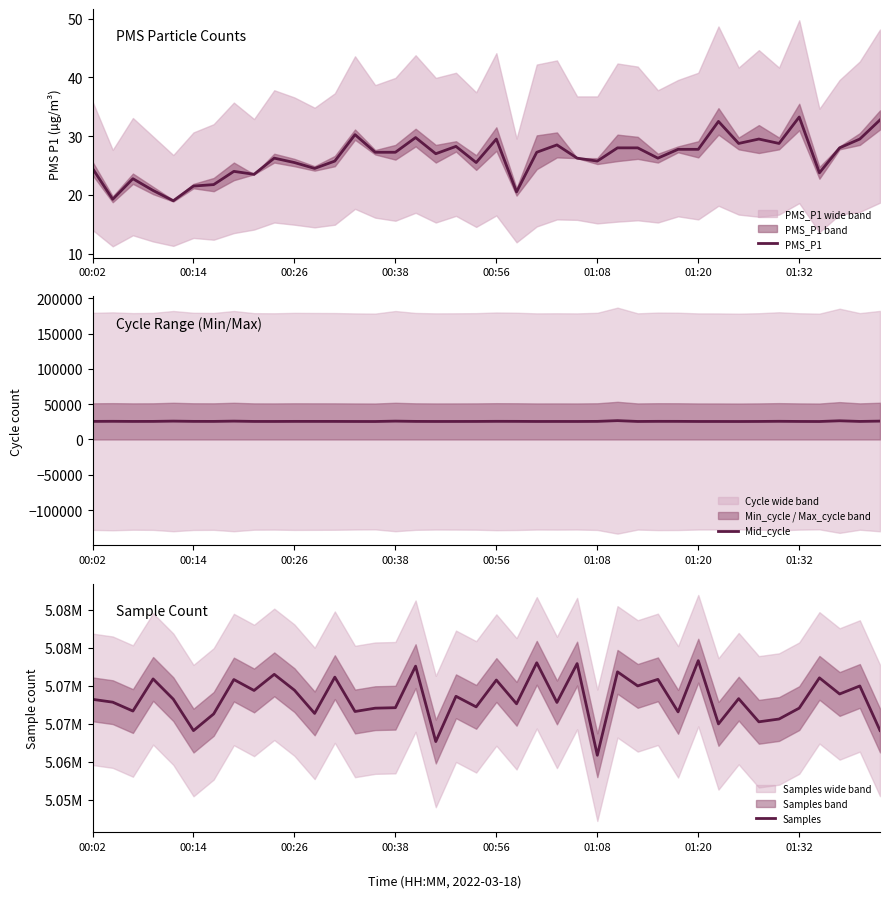

How many data points in PMS_P1 are above 27?

20